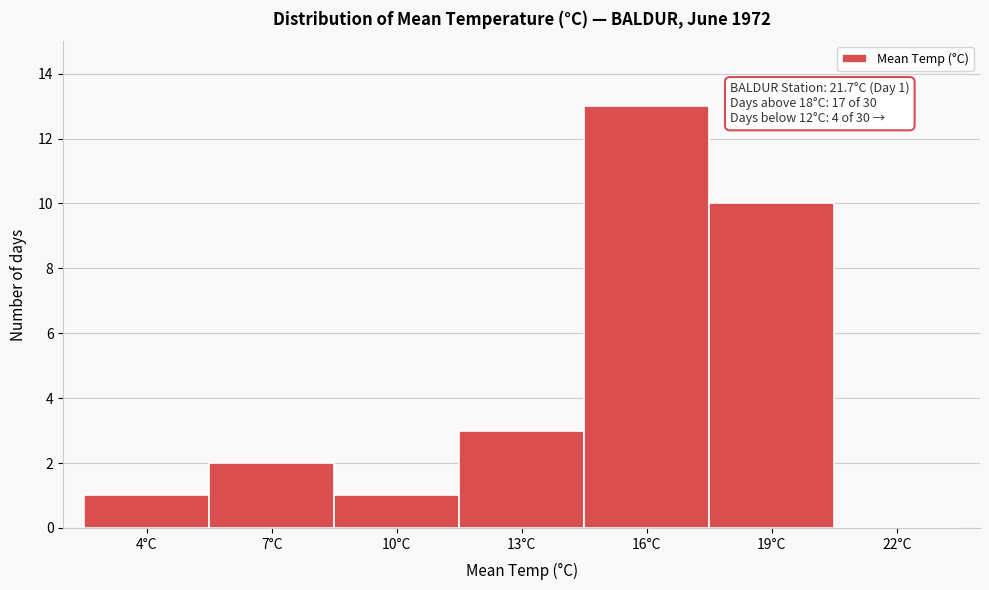

Reading right to left, list all the values displayed in this chart.

22°C=0	19°C=10	16°C=13	13°C=3	10°C=1	7°C=2	4°C=1